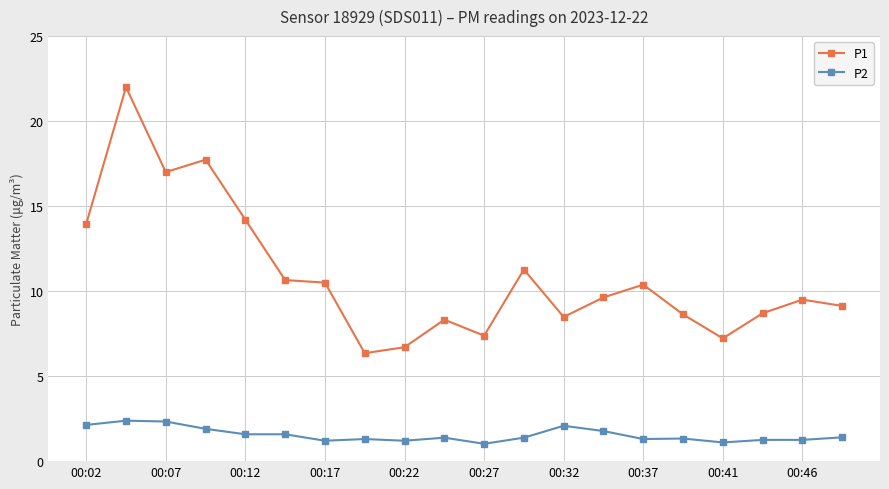

What is the average value of the P2 series?

1.5